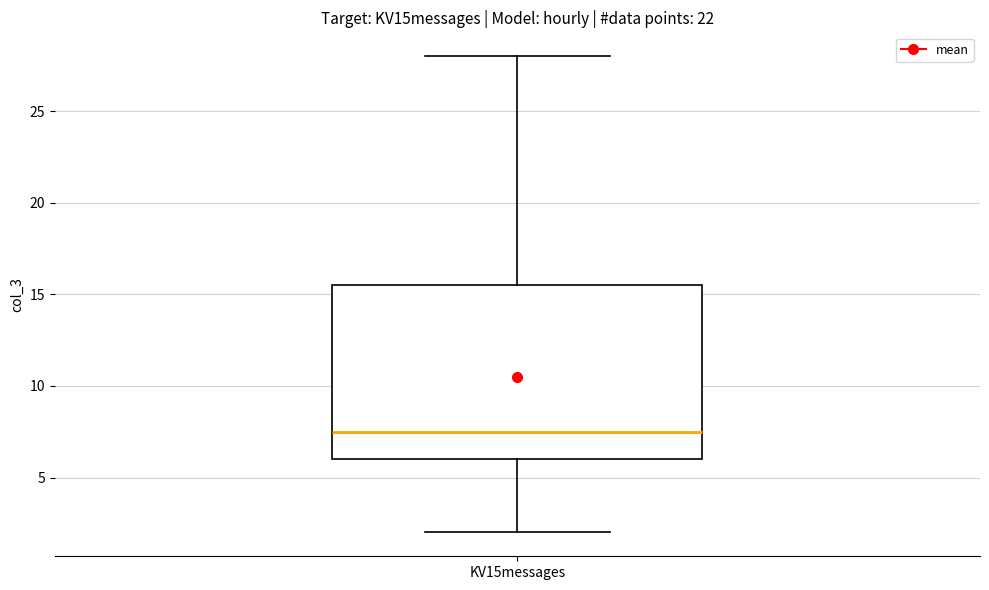

Transcribe this box plot: give where the median line is, the range the box spans, and where the two whiskers end, as read against the y-axis. The values are not printed on the chart, so give them approximately, as read against the axis.

median 7.5, box 6.0 to 15.5, whiskers 2.0 to 28.0